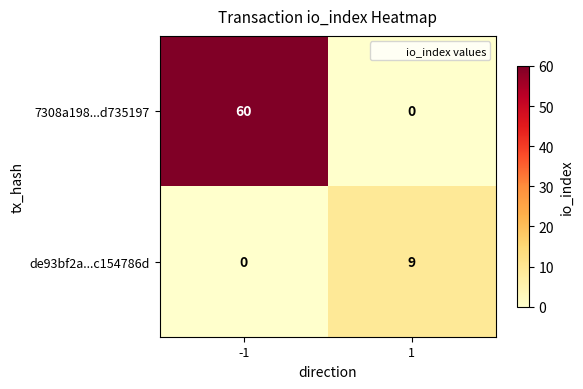

Which series has the largest range (max minus min)?

7308a198...d735197